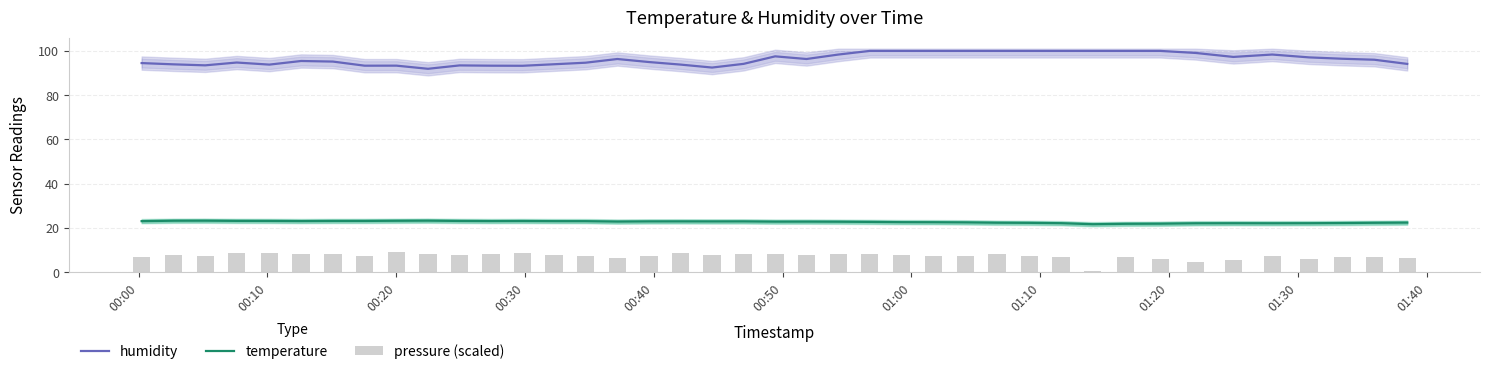

True or false: temperature and humidity intersect in this chart.

False